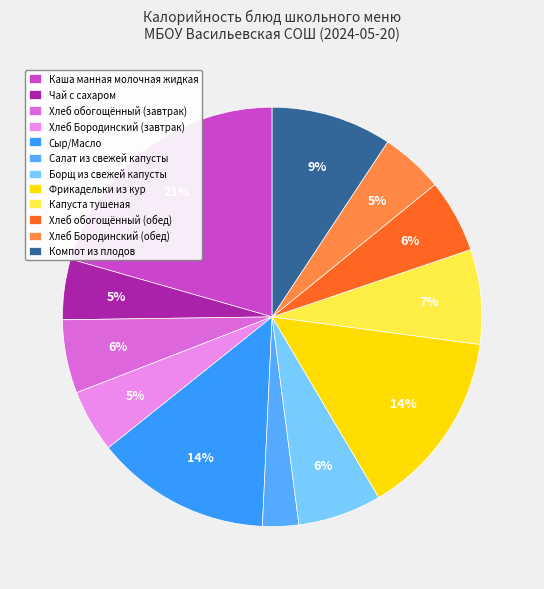

Combined, what portion of the pie is Салат из свежей капусты and Фрикадельки из кур?

17.2%